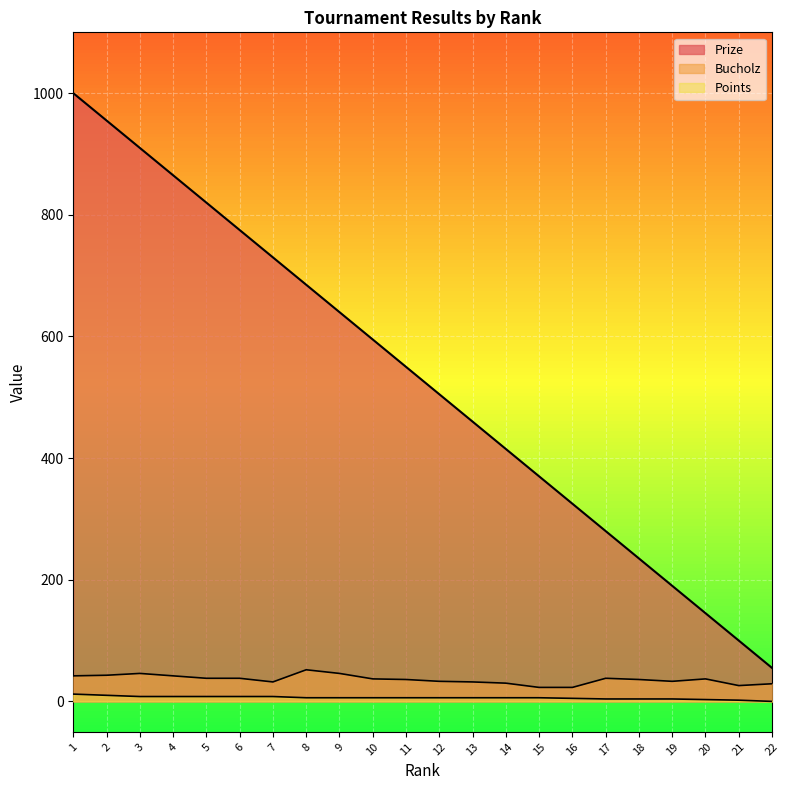

True or false: Prize has a value of 66 at 21.

False